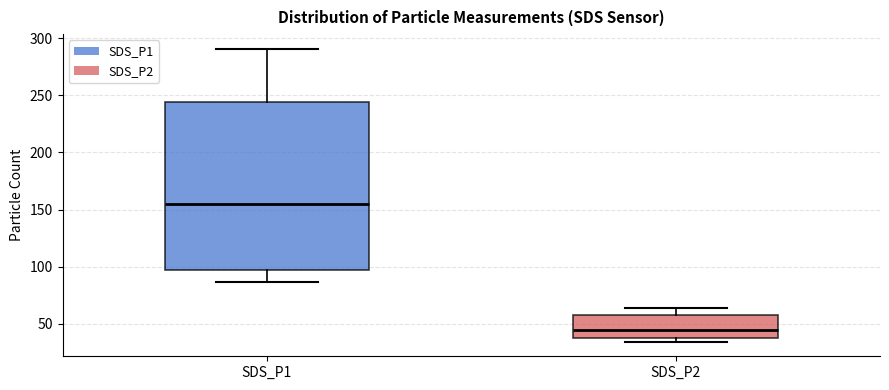

Where does the upper whisker of the box for SDS_P2 end on the y-axis? The values are not printed on the chart, so give them approximately, as read against the axis.

65